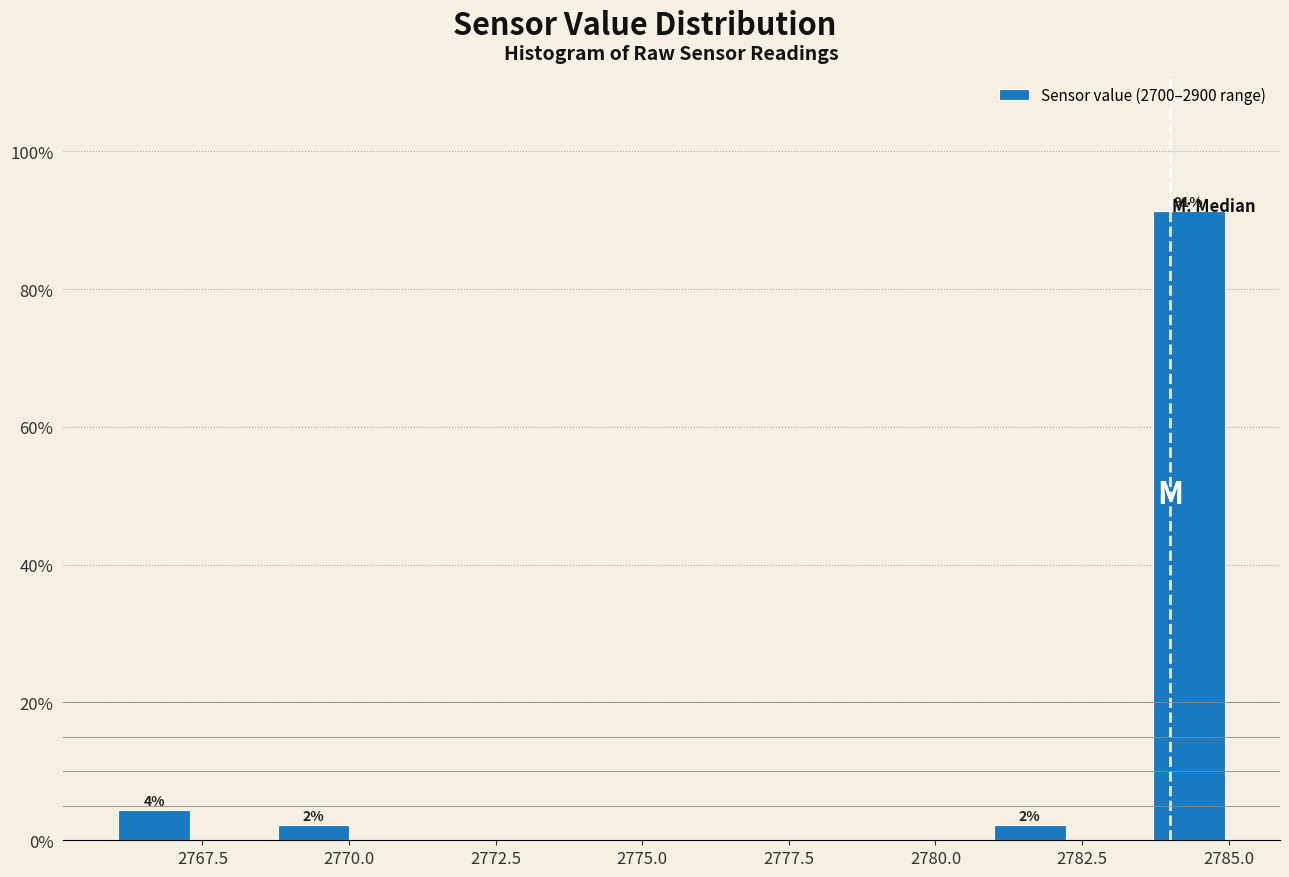

Around what value on the x-axis is the tallest bar? Give the approximate position of its centre, as read against the axis.

2784.5